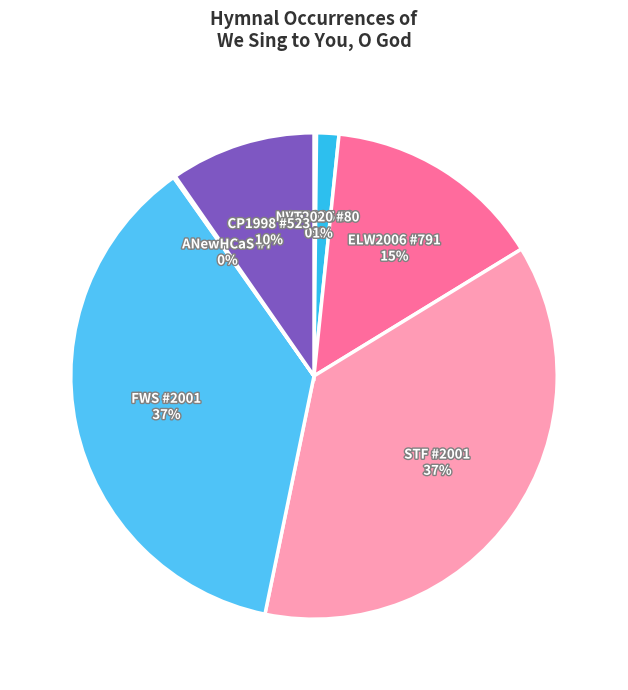

Is the sum of VT2020 #80 and STF #2001 greater than half?

No